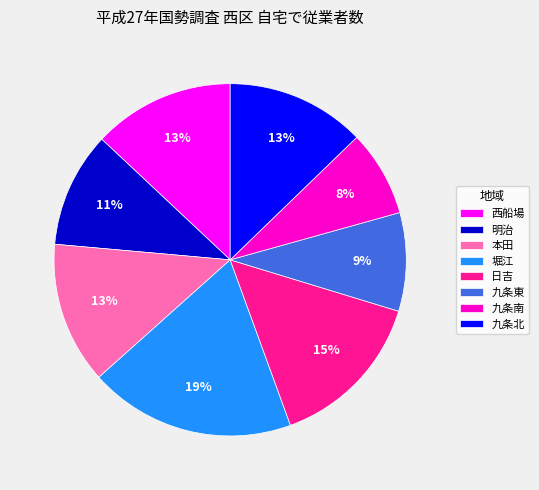

Do 九条北 and 九条東 together represent more than half of the pie?

No